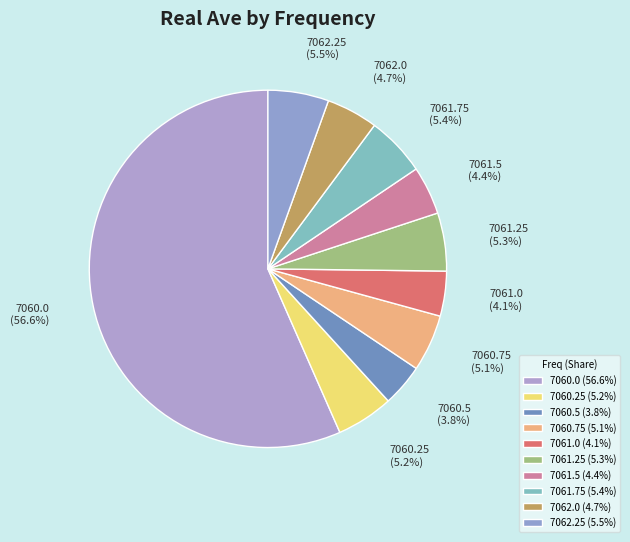

What percentage is the 7062.0 slice, to the nearest percent?

5%